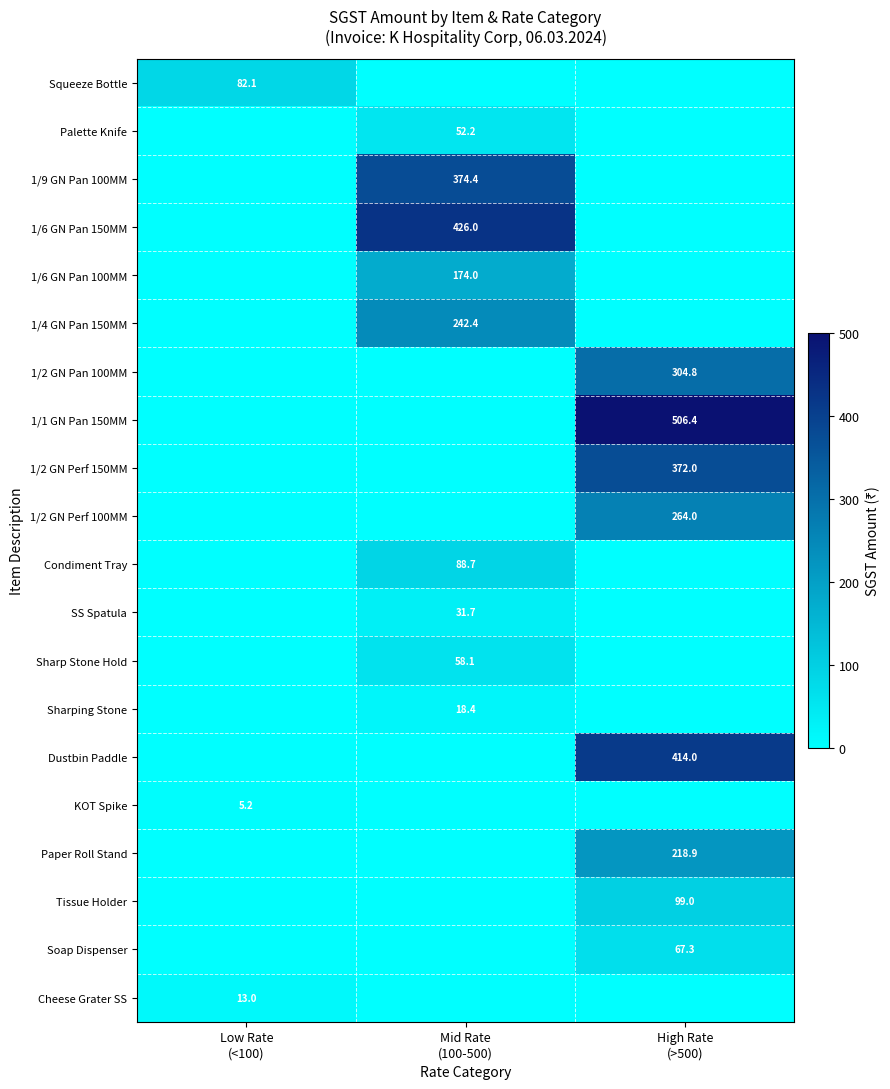

List the labels in order of Tissue Holder value, largest first.

High Rate (>500), Low Rate (<100), Mid Rate (100-500)